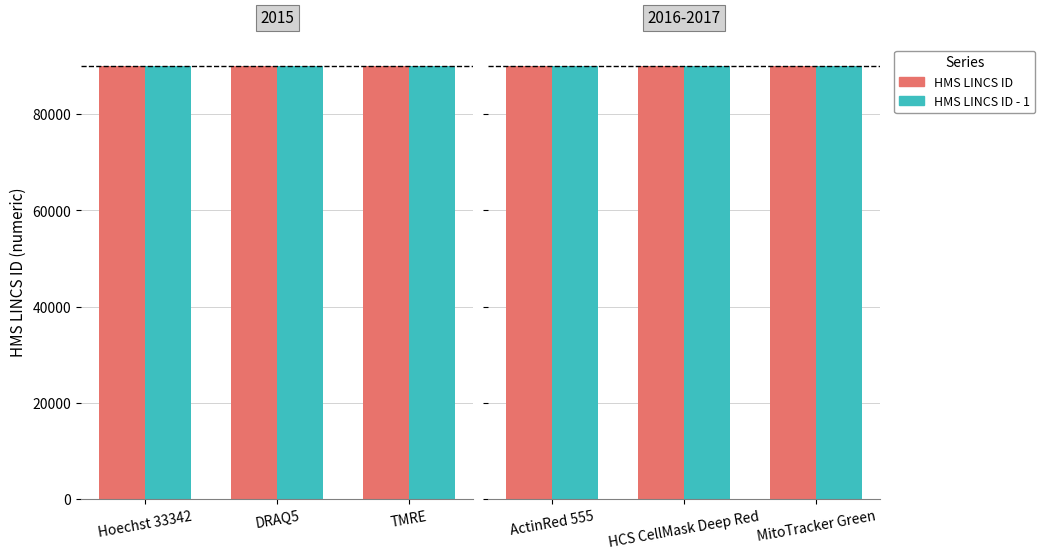

Between ActinRed 555 and MitoTracker Green, which series saw the biggest shift?

HMS LINCS ID